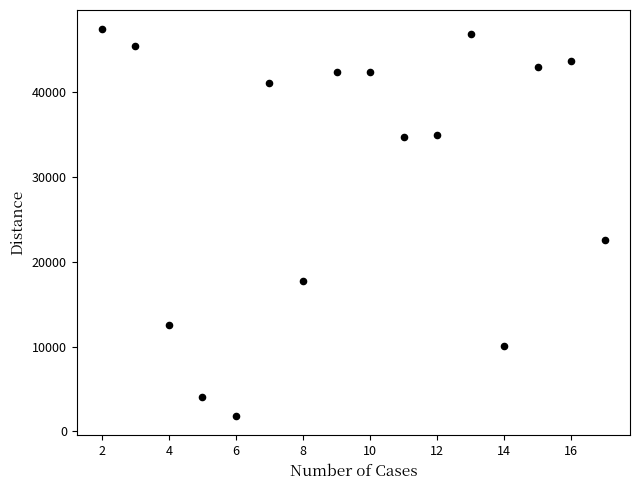

What Y value in the scatter plot is closest to 24601?

22556